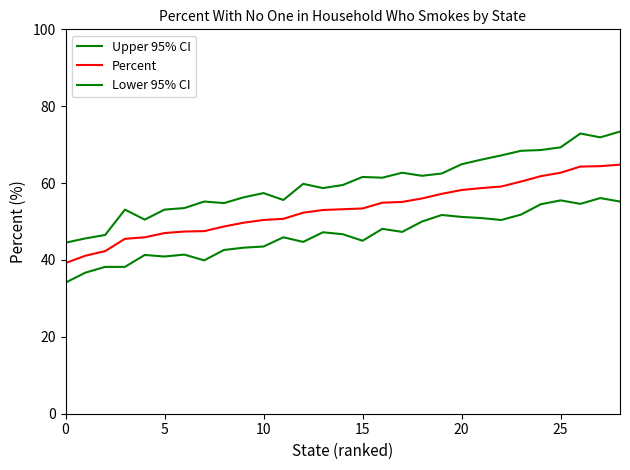

Which category has the highest value in the Lower 95% CI series?

27